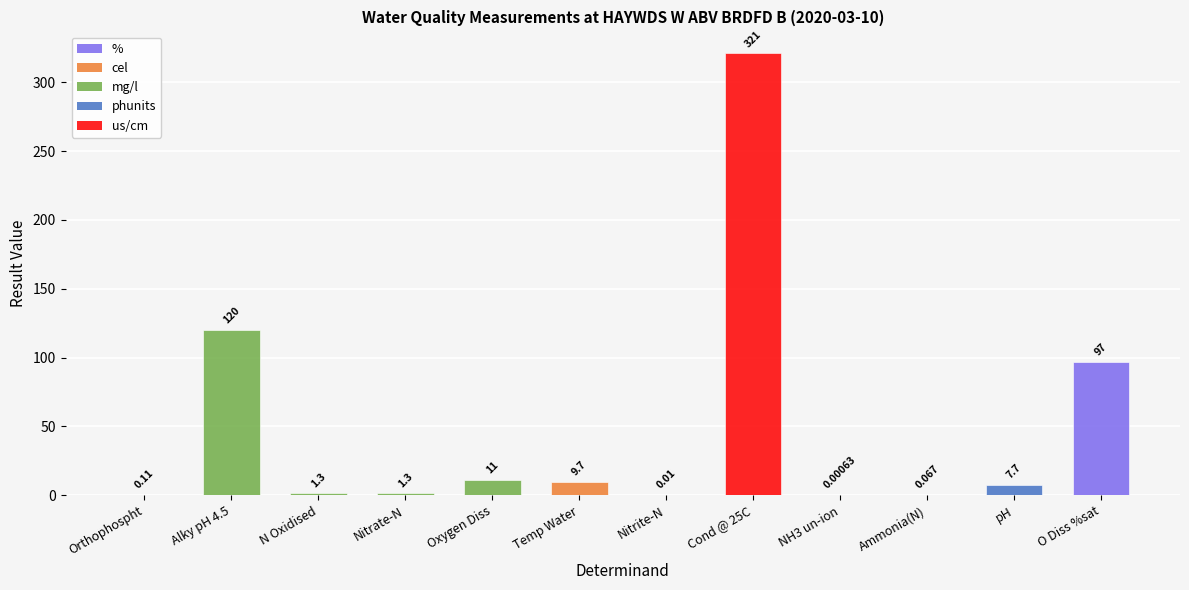

Between Nitrate-N and Orthophospht, which is larger?

Nitrate-N